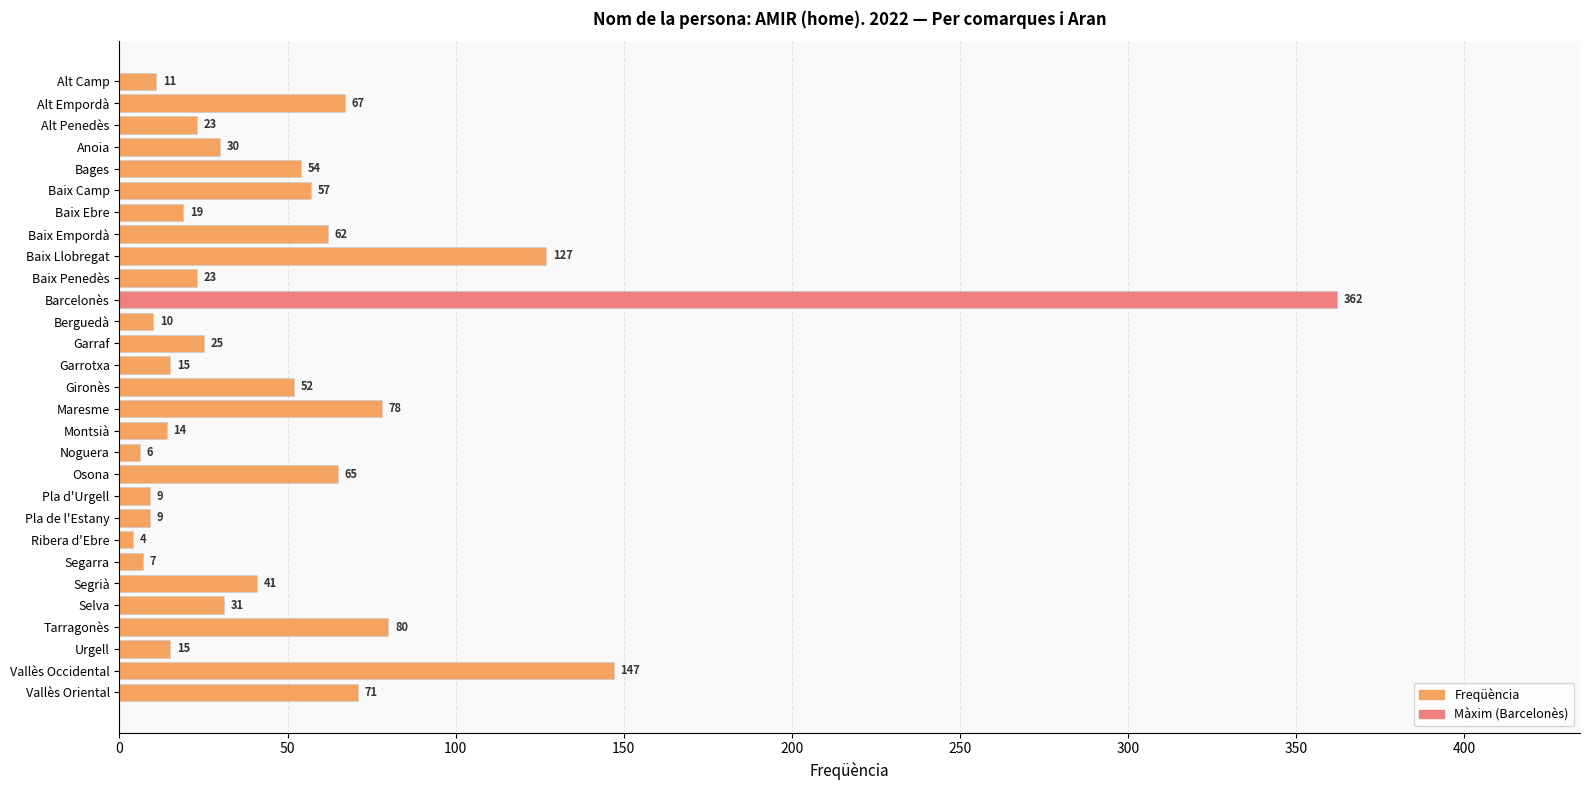

What is the average value?

52